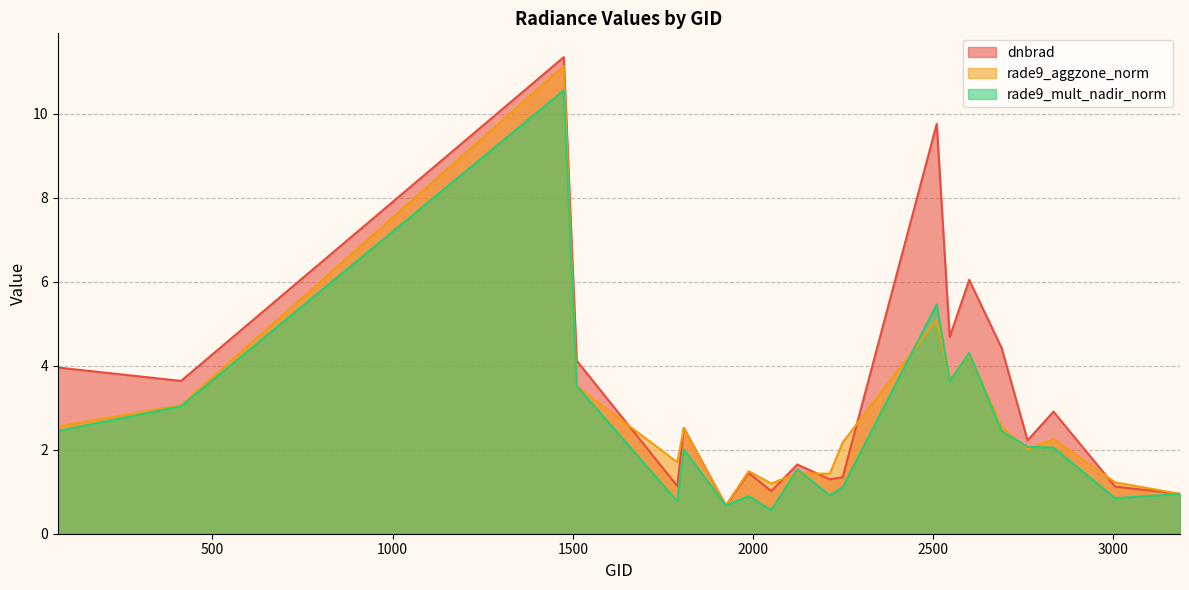

How many interior local peaks does the dnbrad series have?

7